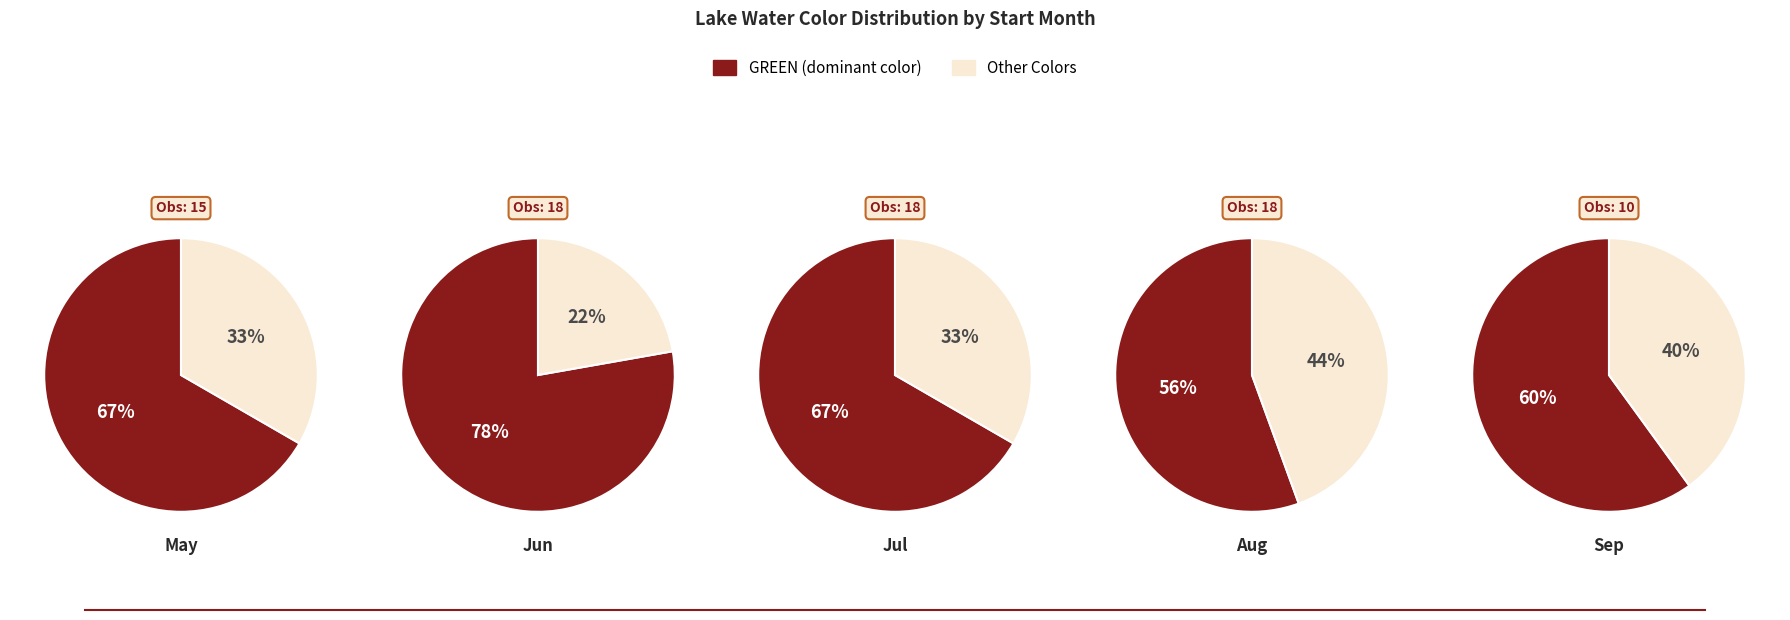

Which category has the biggest portion of the pie?

GREEN